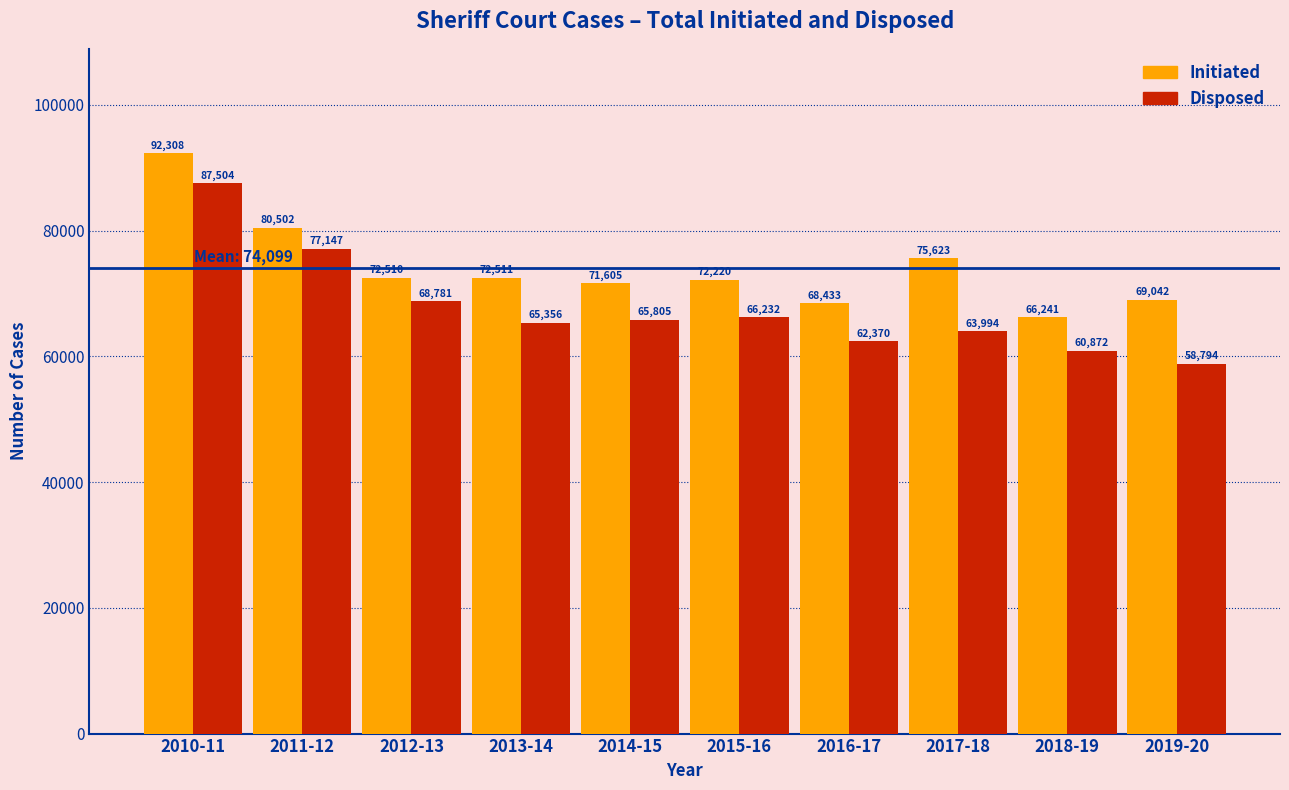

Reading left to right, what are all the values shown in this chart?

Initiated: 2010-11=92308	2011-12=80502	2012-13=72510	2013-14=72511	2014-15=71605	2015-16=72220	2016-17=68433	2017-18=75623	2018-19=66241	2019-20=69042
Disposed: 2010-11=87504	2011-12=77147	2012-13=68781	2013-14=65356	2014-15=65805	2015-16=66232	2016-17=62370	2017-18=63994	2018-19=60872	2019-20=58794